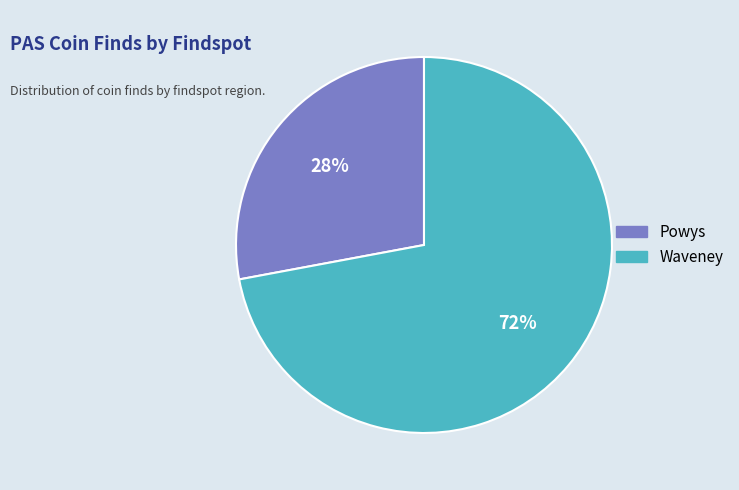

The Waveney slice represents 72% of the pie. True or false?

True